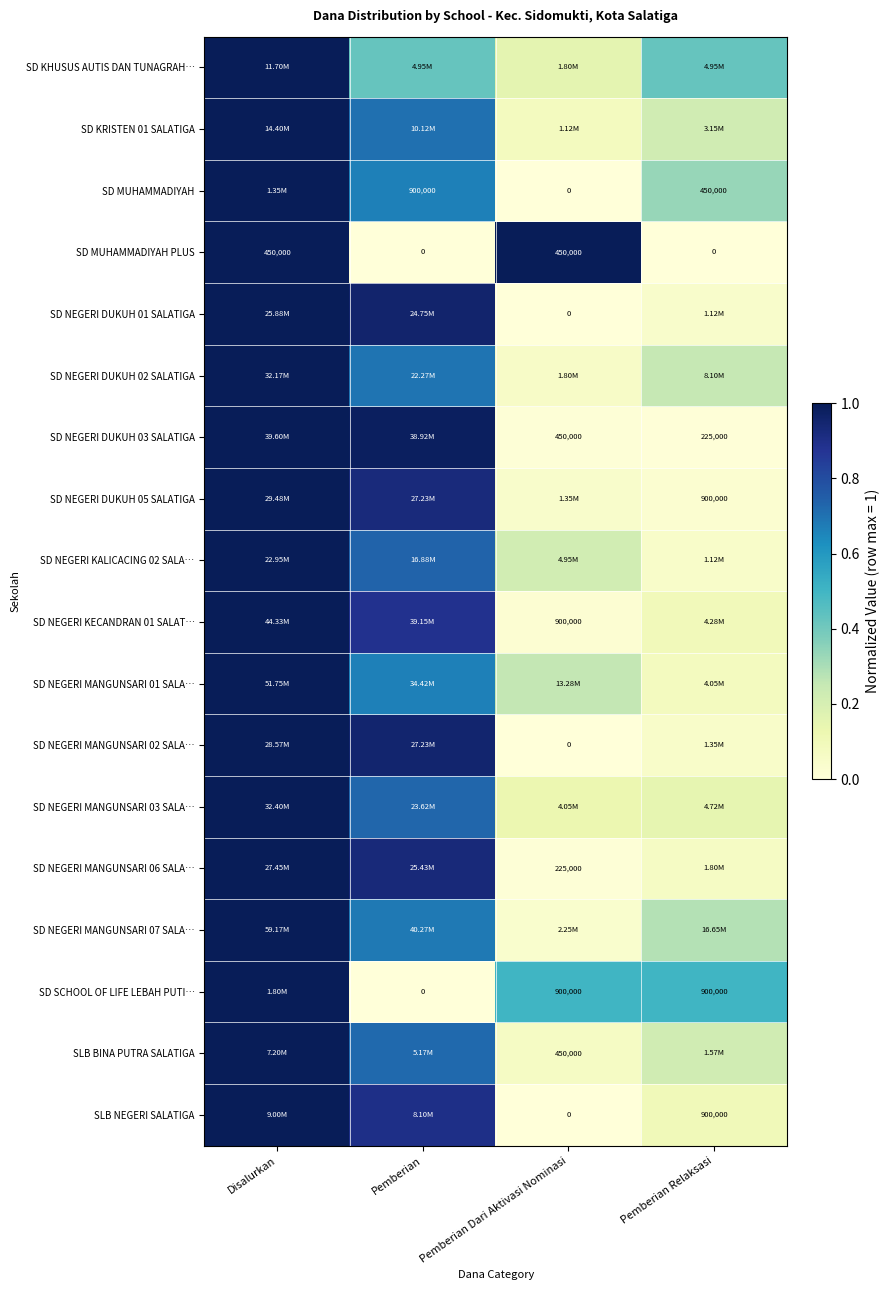

Is the value of SD SCHOOL OF LIFE LEBAH PUTI… at Pemberian greater than the value of SD NEGERI DUKUH 03 SALATIGA at Pemberian Dari Aktivasi Nominasi?

No